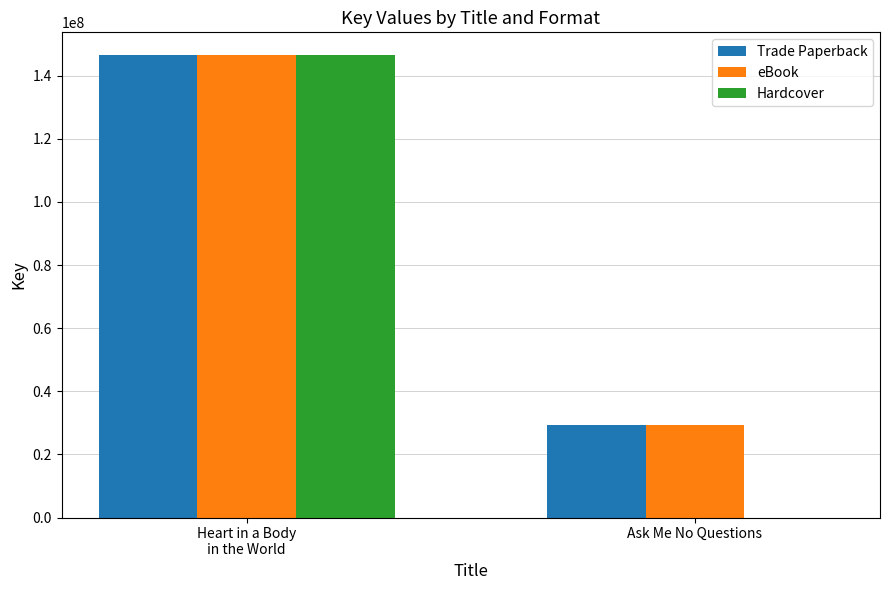

What are all the series names shown in the legend?

Trade Paperback, eBook, Hardcover